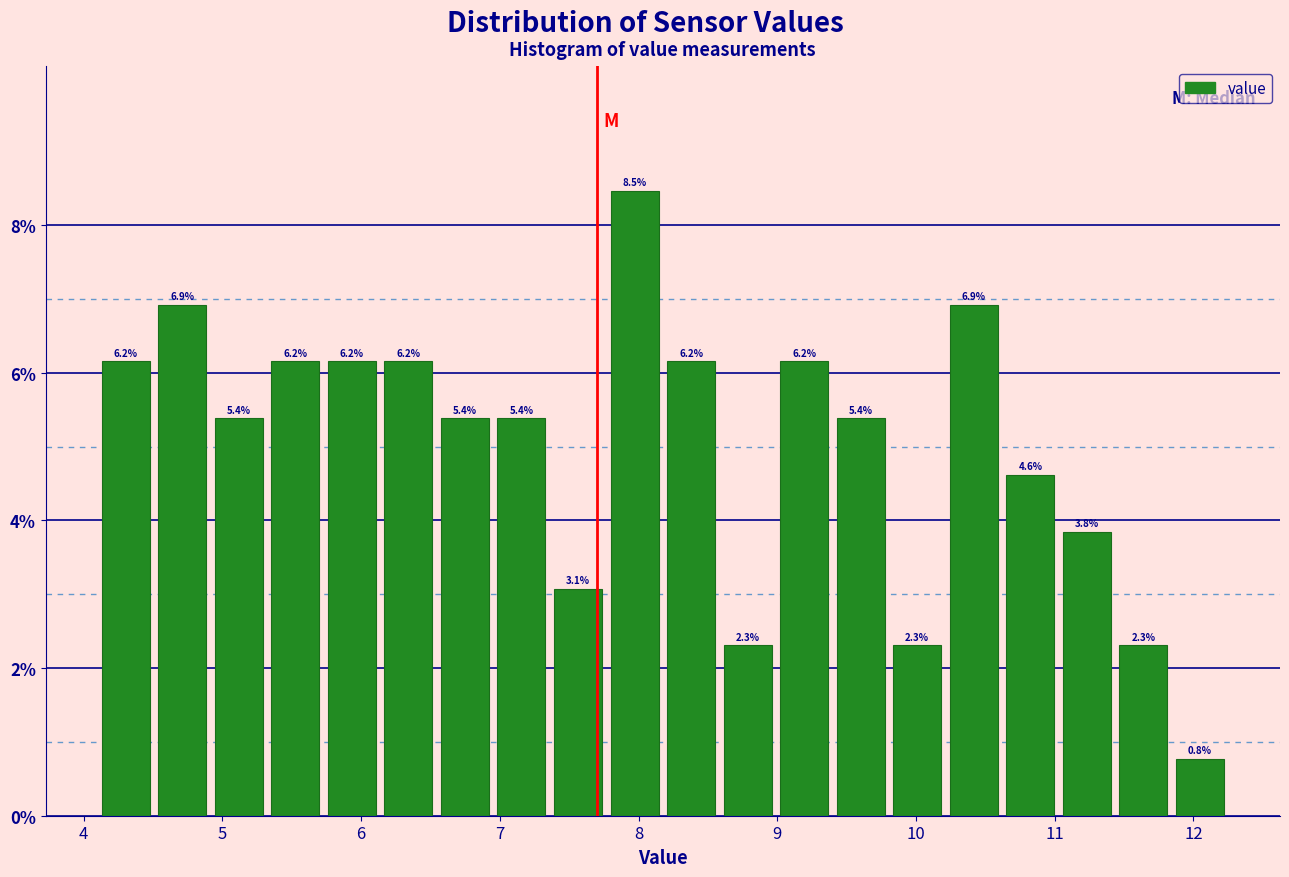

Reading left to right, list every bar in this chart as the range it spans on the x-axis followed by its height. The bar edges are not printed on the chart, so give them approximately, as read against the axis.

4.1 to 4.5: 6.2
4.5 to 4.9: 6.9
4.9 to 5.3: 5.4
5.3 to 5.7: 6.2
5.7 to 6.1: 6.2
6.1 to 6.5: 6.2
6.5 to 7.0: 5.4
7.0 to 7.4: 5.4
7.4 to 7.8: 3.1
7.8 to 8.2: 8.5
8.2 to 8.6: 6.2
8.6 to 9.0: 2.3
9.0 to 9.4: 6.2
9.4 to 9.8: 5.4
9.8 to 10.2: 2.3
10.2 to 10.6: 6.9
10.6 to 11.0: 4.6
11.0 to 11.4: 3.8
11.4 to 11.8: 2.3
11.8 to 12.3: 0.8